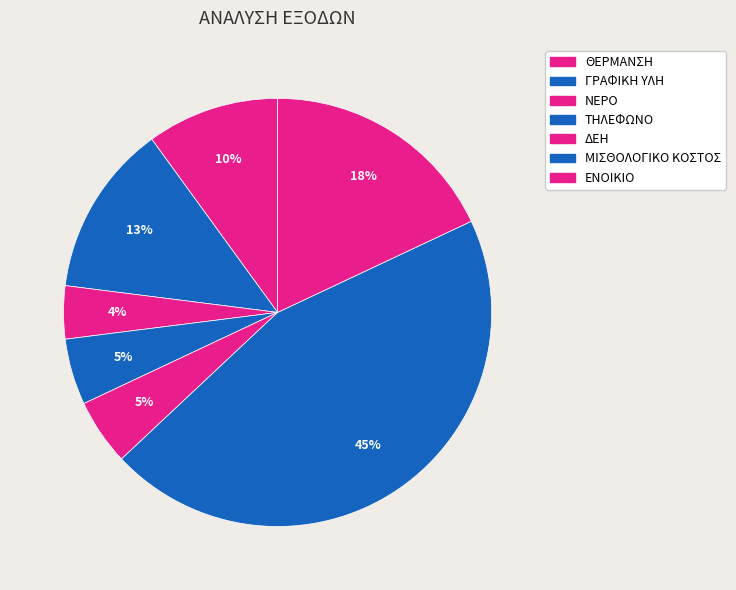

True or false: ΜΙΣΘΟΛΟΓΙΚΟ ΚΟΣΤΟΣ accounts for 59% of the total.

False